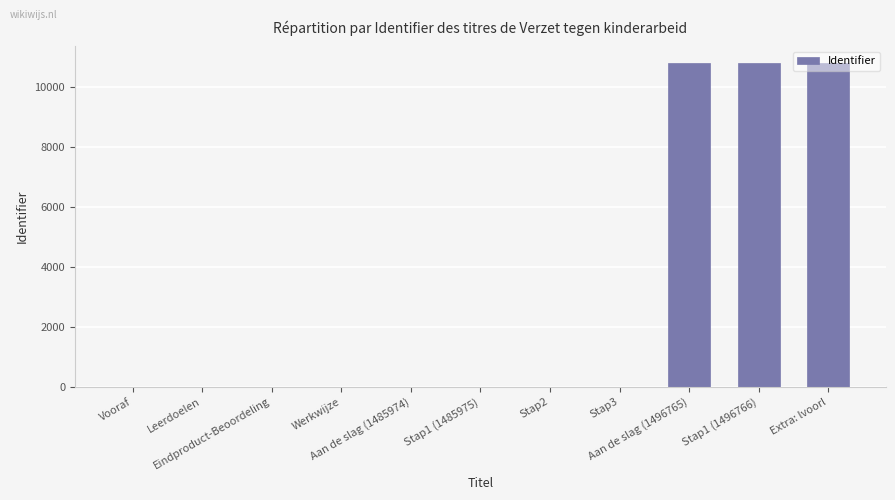

What is the greatest value displayed?

10803